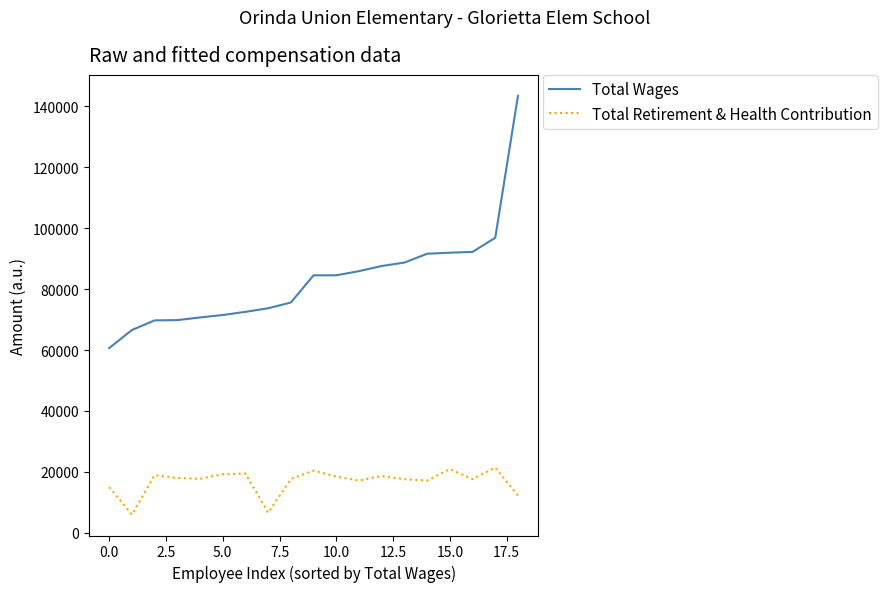

Which series has the widest spread of values?

Total Wages